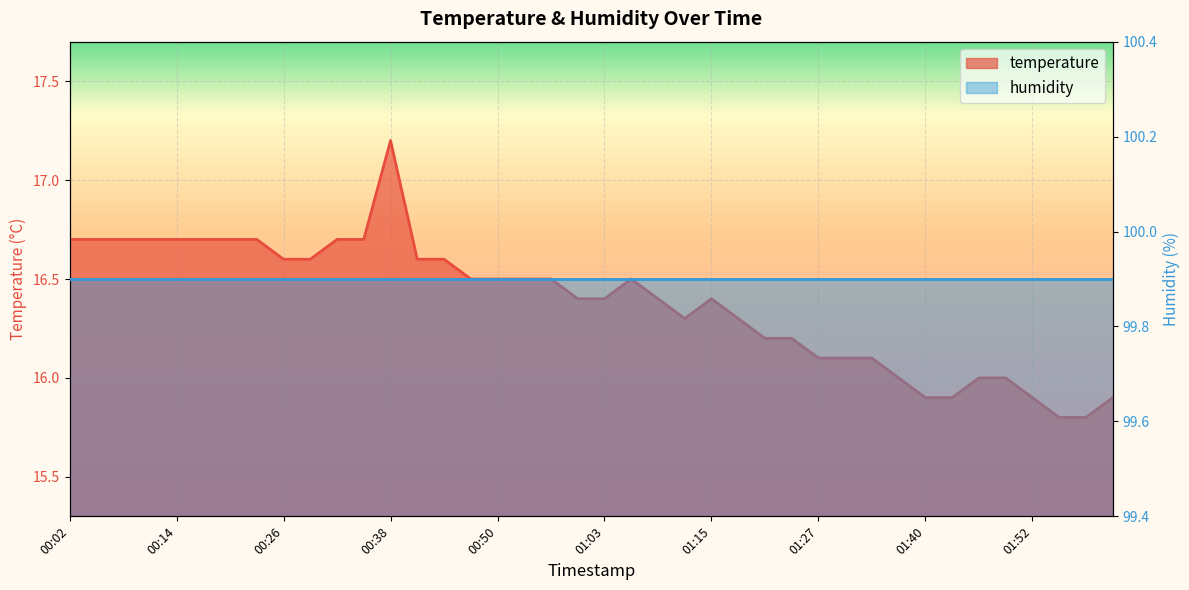

What is the change in value from 00:38 to 01:55?

-1.4